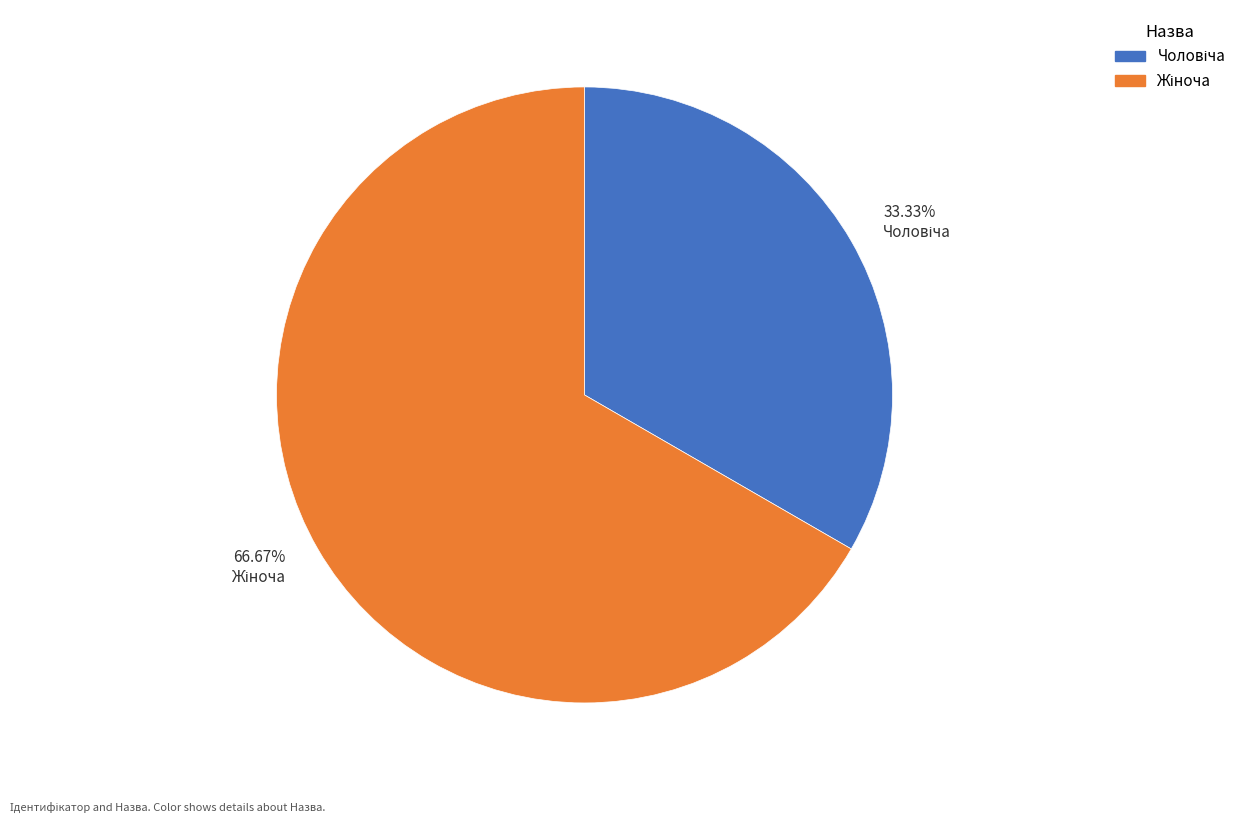

Does any single category account for the majority?

Yes